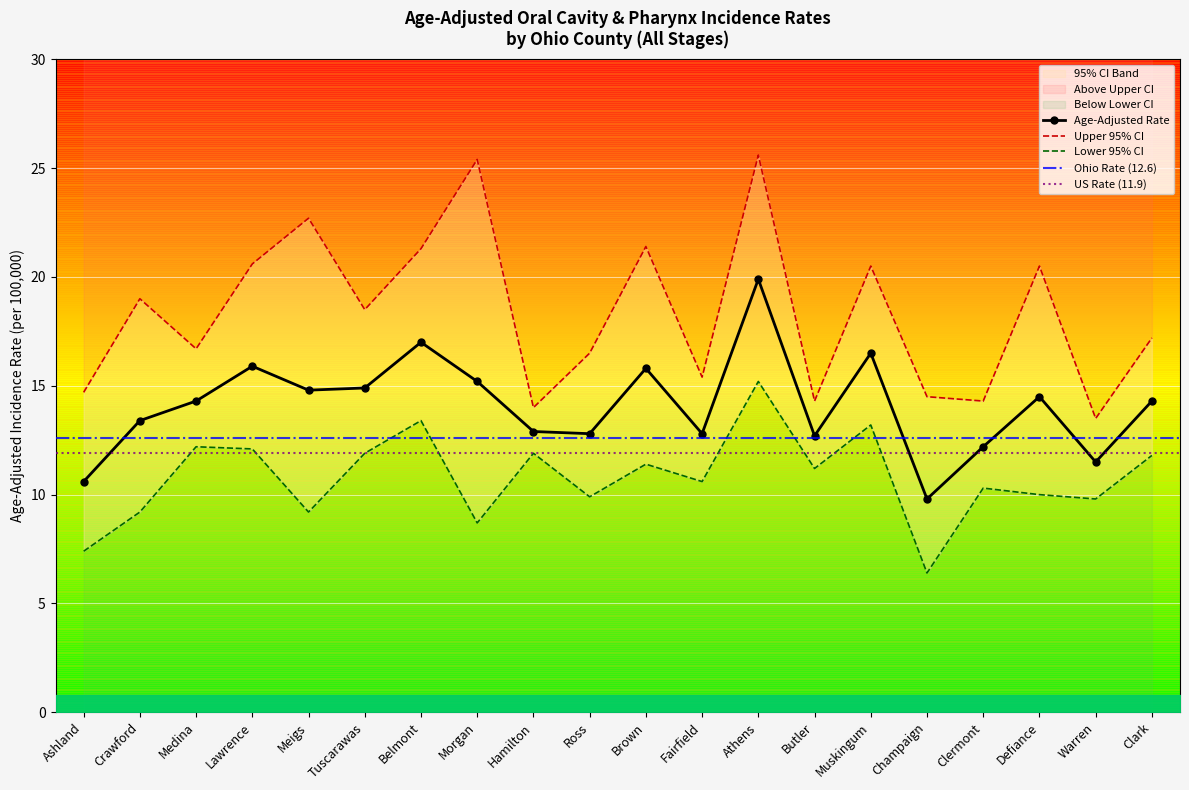

Reading left to right, what are all the values shown in this chart?

Age-Adjusted Rate: Ashland=10.6	Crawford=13.4	Medina=14.3	Lawrence=15.9	Meigs=14.8	Tuscarawas=14.9	Belmont=17.0	Morgan=15.2	Hamilton=12.9	Ross=12.8	Brown=15.8	Fairfield=12.8	Athens=19.9	Butler=12.7	Muskingum=16.5	Champaign=9.8	Clermont=12.2	Defiance=14.5	Warren=11.5	Clark=14.3
Lower 95% CI: Ashland=7.4	Crawford=9.2	Medina=12.2	Lawrence=12.1	Meigs=9.2	Tuscarawas=11.9	Belmont=13.4	Morgan=8.7	Hamilton=11.9	Ross=9.9	Brown=11.4	Fairfield=10.6	Athens=15.2	Butler=11.2	Muskingum=13.2	Champaign=6.4	Clermont=10.3	Defiance=10.0	Warren=9.8	Clark=11.8
Upper 95% CI: Ashland=14.7	Crawford=19.0	Medina=16.7	Lawrence=20.6	Meigs=22.7	Tuscarawas=18.5	Belmont=21.3	Morgan=25.4	Hamilton=14.0	Ross=16.5	Brown=21.4	Fairfield=15.4	Athens=25.6	Butler=14.3	Muskingum=20.5	Champaign=14.5	Clermont=14.3	Defiance=20.5	Warren=13.5	Clark=17.2